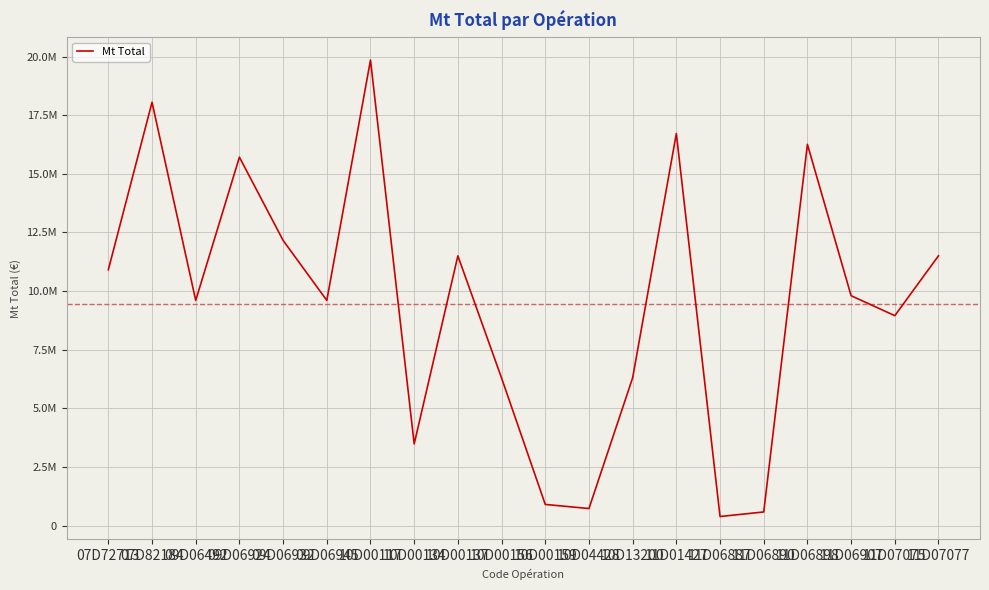

What is the value of the 8th point from the left?

3481000